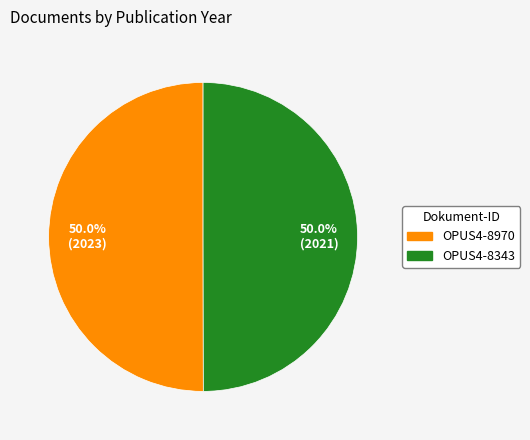

The OPUS4-8343 slice represents 50% of the pie. True or false?

True